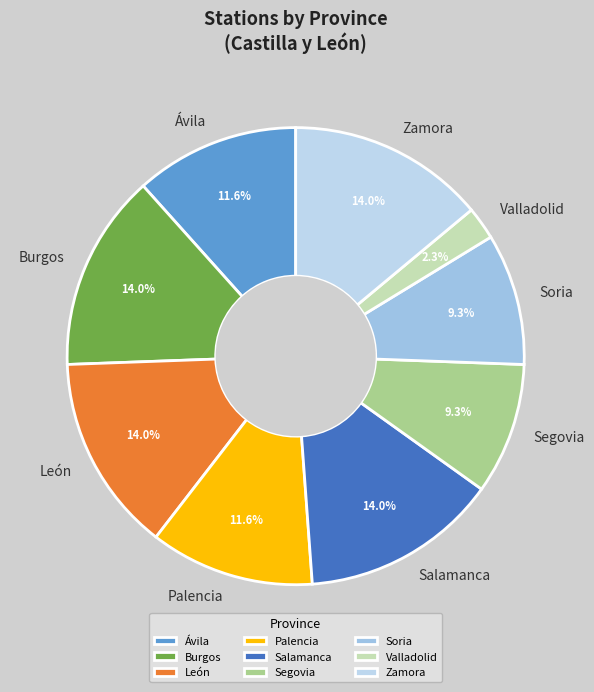

What is the smallest slice in the pie chart?

Valladolid